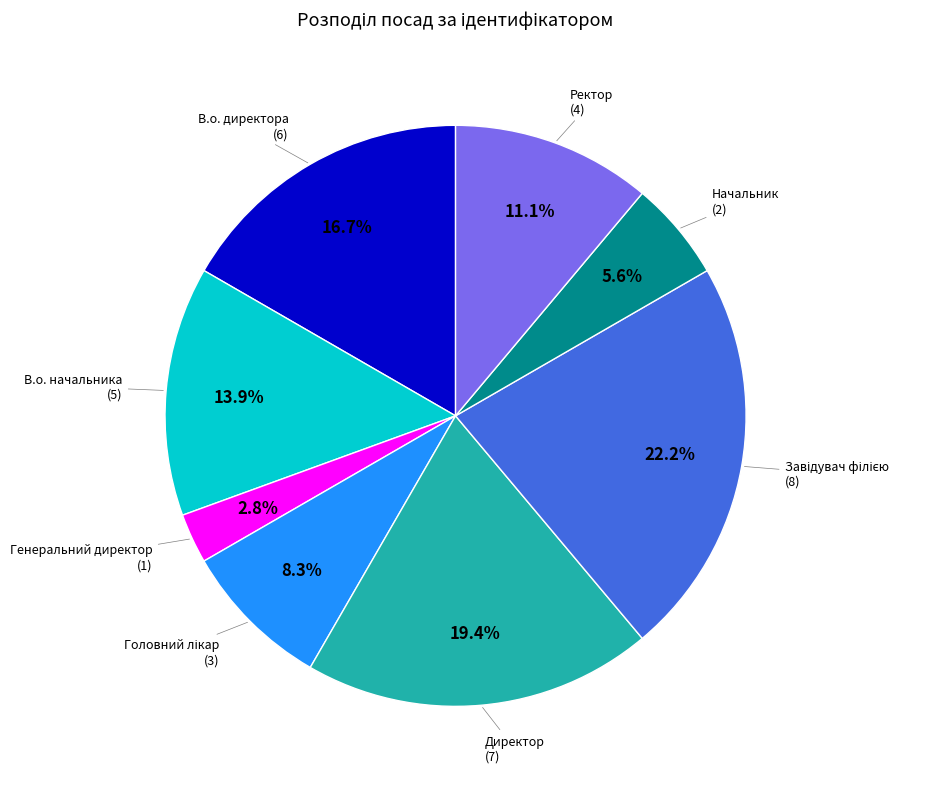

Is there a majority slice in this chart?

No